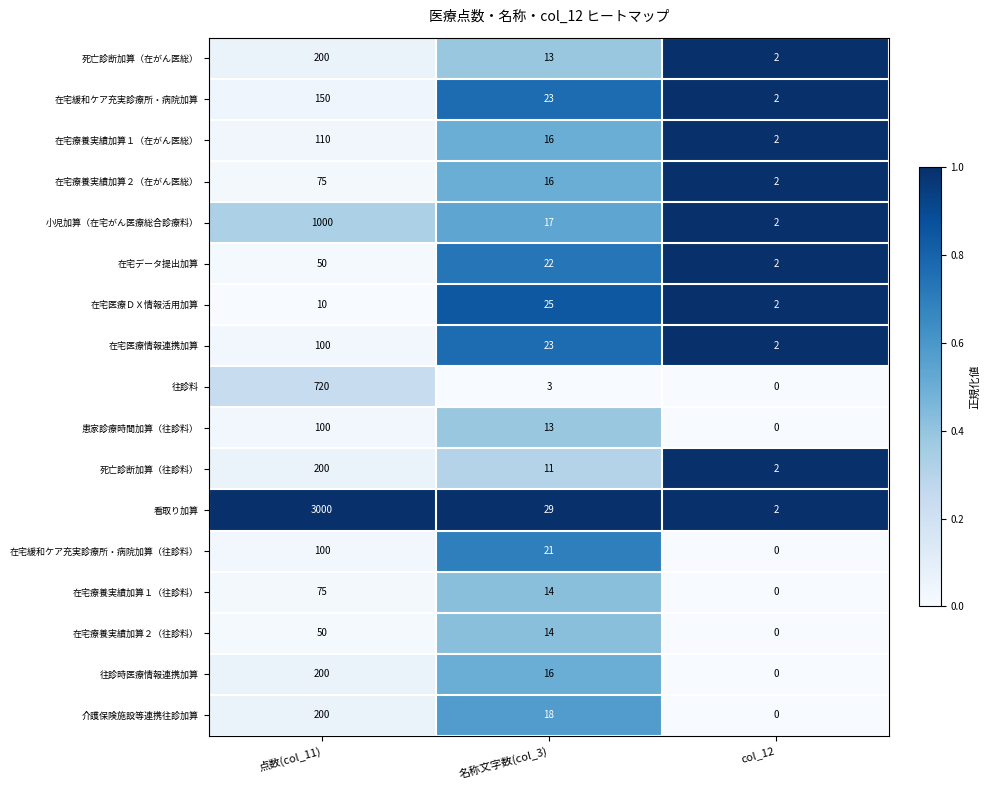

How many categories are shown in the chart?

3